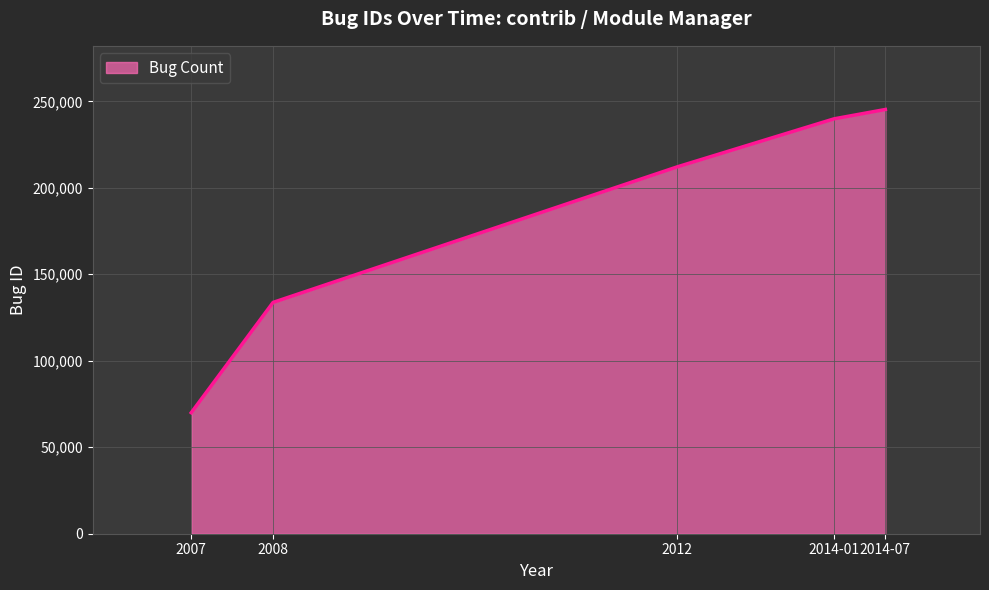

How many lines are shown in the chart?

1